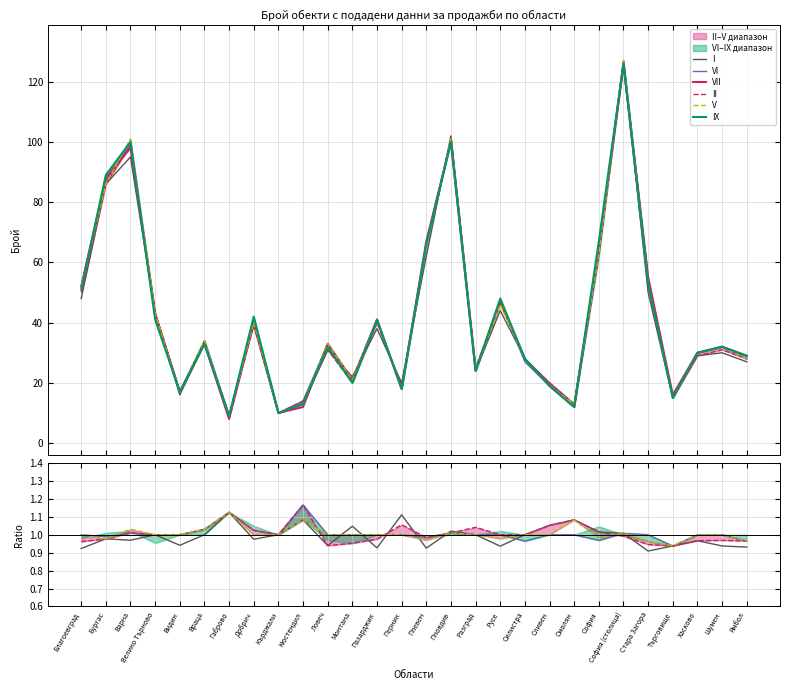

List the labels in order of V value, smallest first.

Габрово, Кърджали, Кюстендил, Смолян, Търговище, Видин, Перник, Сливен, Монтана, Разград, Силистра, Ямбол, Хасково, Шумен, Ловеч, Враца, Добрич, Пазарджик, Велико Търново, Русе, Благоевград, Стара Загора, София, Плевен, Бургас, Варна, Пловдив, София (столица)